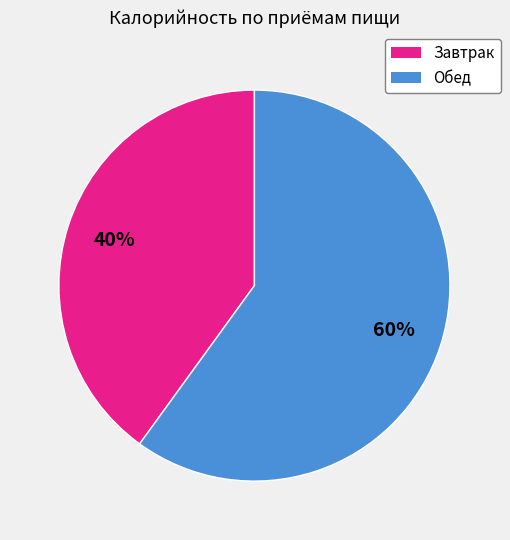

Combined, do Завтрак and Обед account for over 50%?

Yes